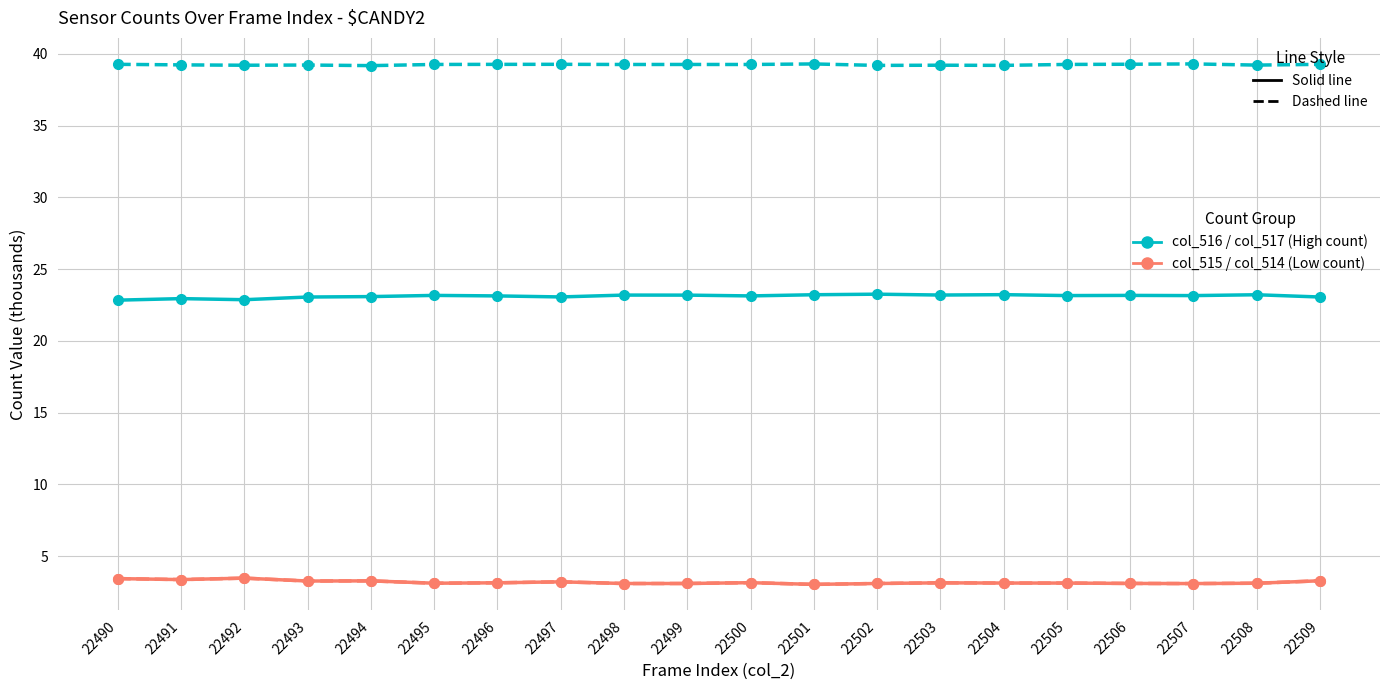

What is the minimum value shown in the chart?

3.0